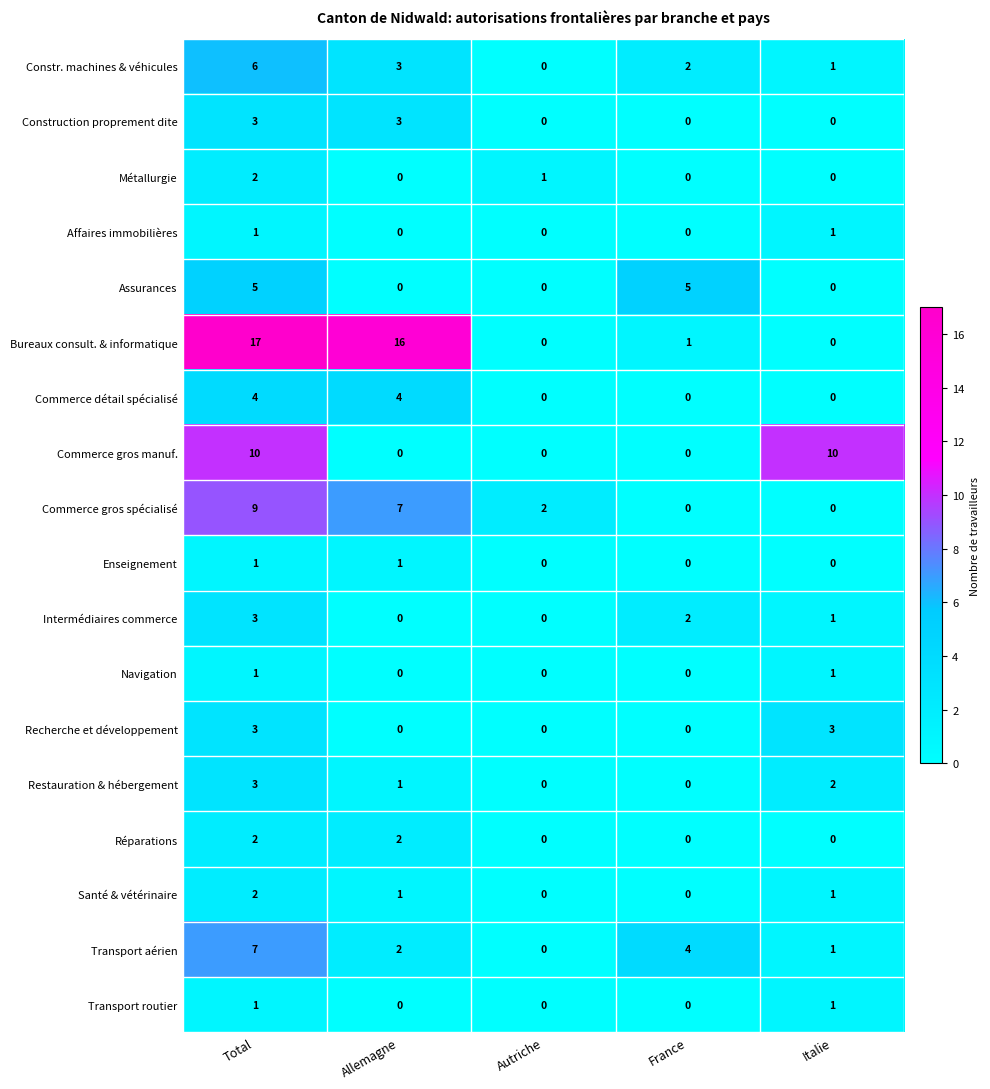

What is the highest value of the Bureaux consult. & informatique series?

17